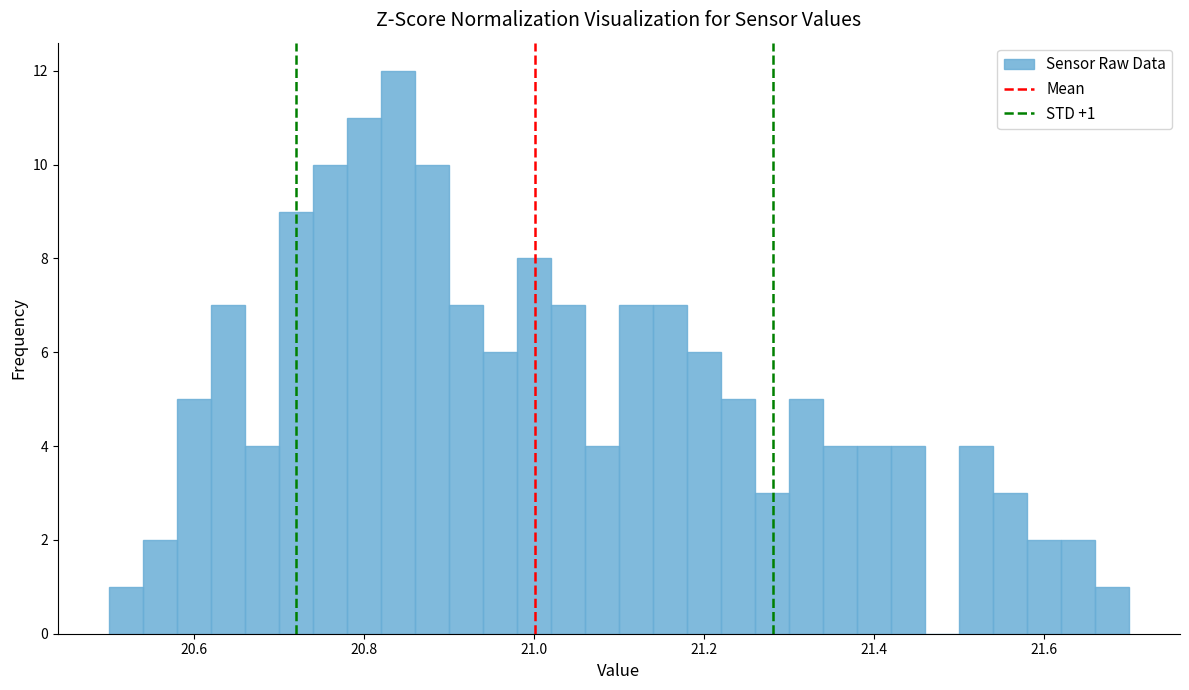

Read against the x-axis, roughly where is the centre of the tallest bar?

20.84